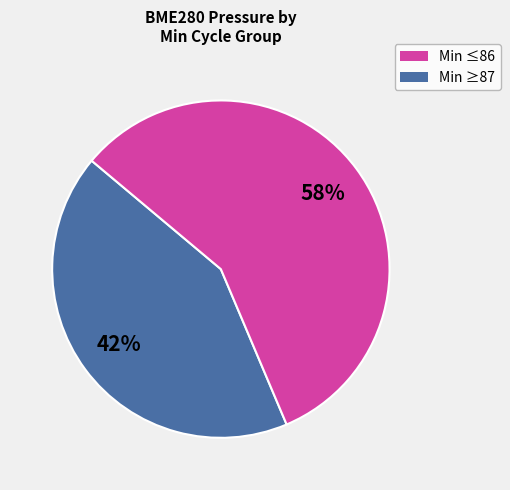

Is there a majority slice in this chart?

Yes